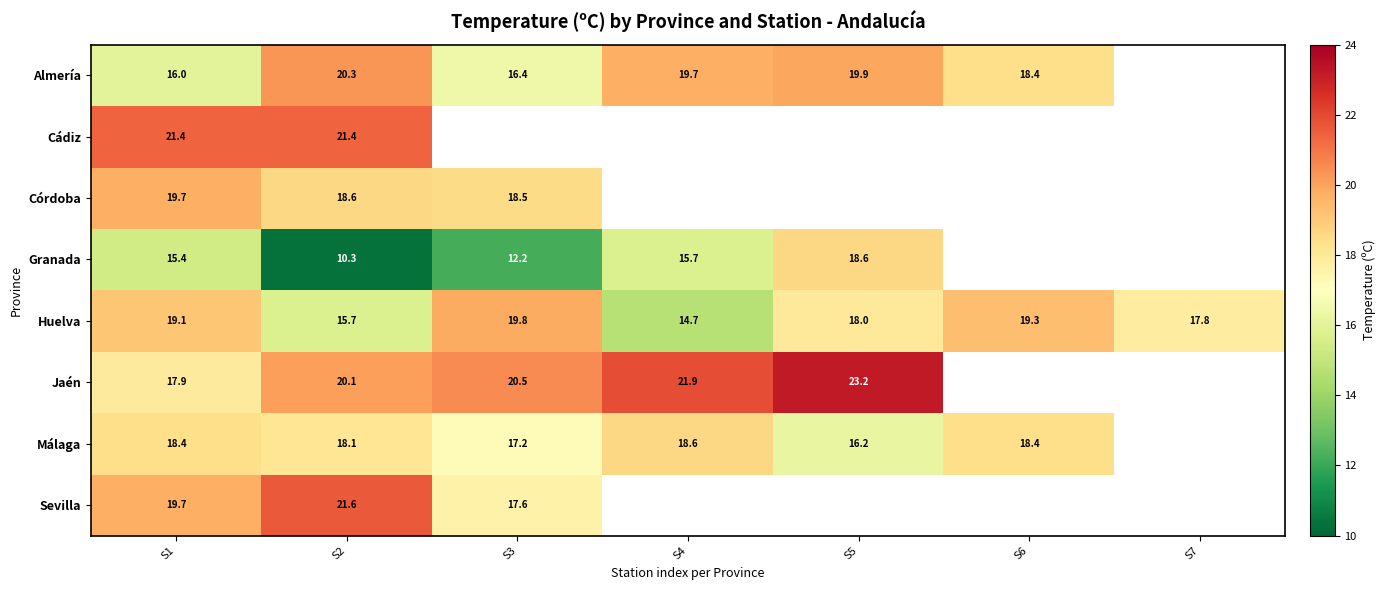

The value of Almería at S1 is 10.7. True or false?

False